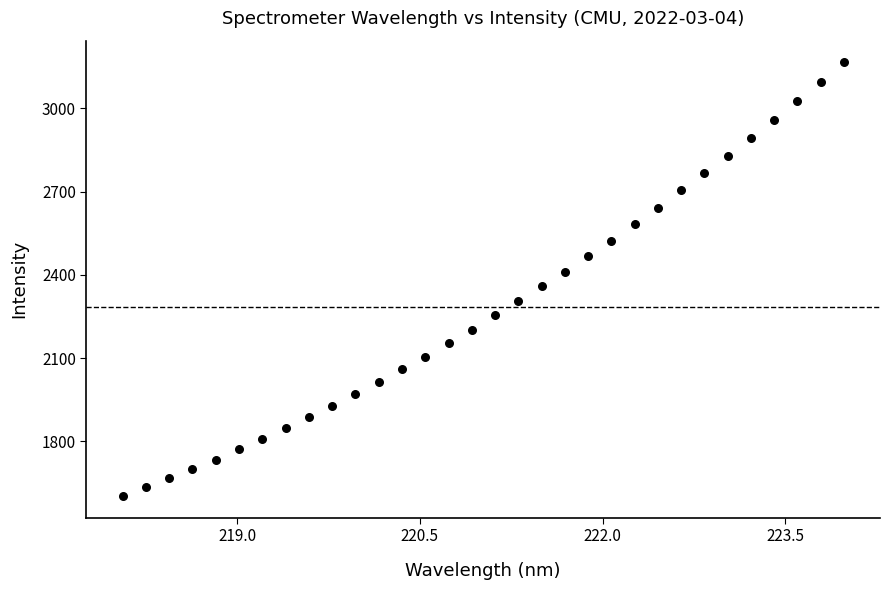

What is the range of X values (max minus min)?

5.9